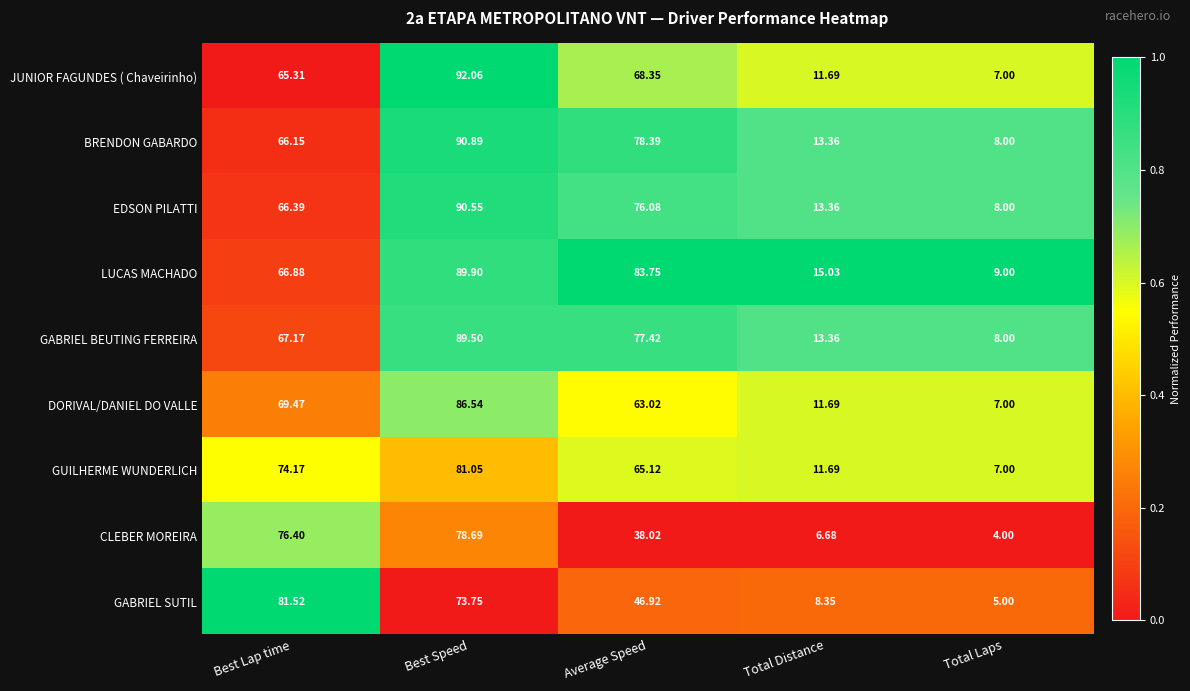

Rank the series by their maximum value, from lowest to highest.

CLEBER MOREIRA, GUILHERME WUNDERLICH, GABRIEL SUTIL, DORIVAL/DANIEL DO VALLE, GABRIEL BEUTING FERREIRA, LUCAS MACHADO, EDSON PILATTI, BRENDON GABARDO, JUNIOR FAGUNDES ( Chaveirinho)